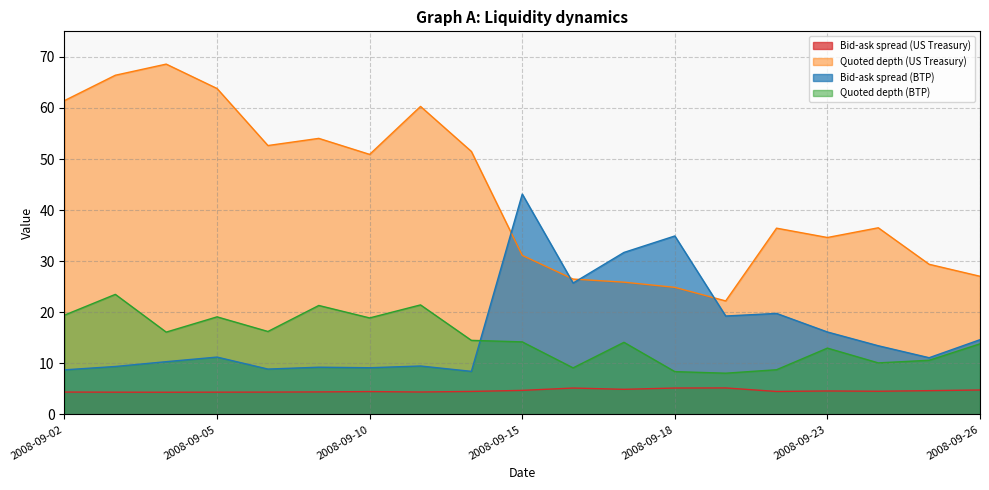

How many lines are shown in the chart?

4